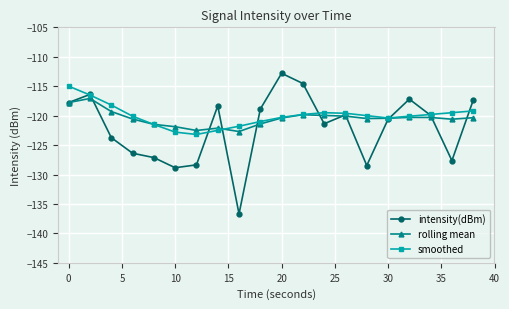

Which series has the widest spread of values?

intensity(dBm)